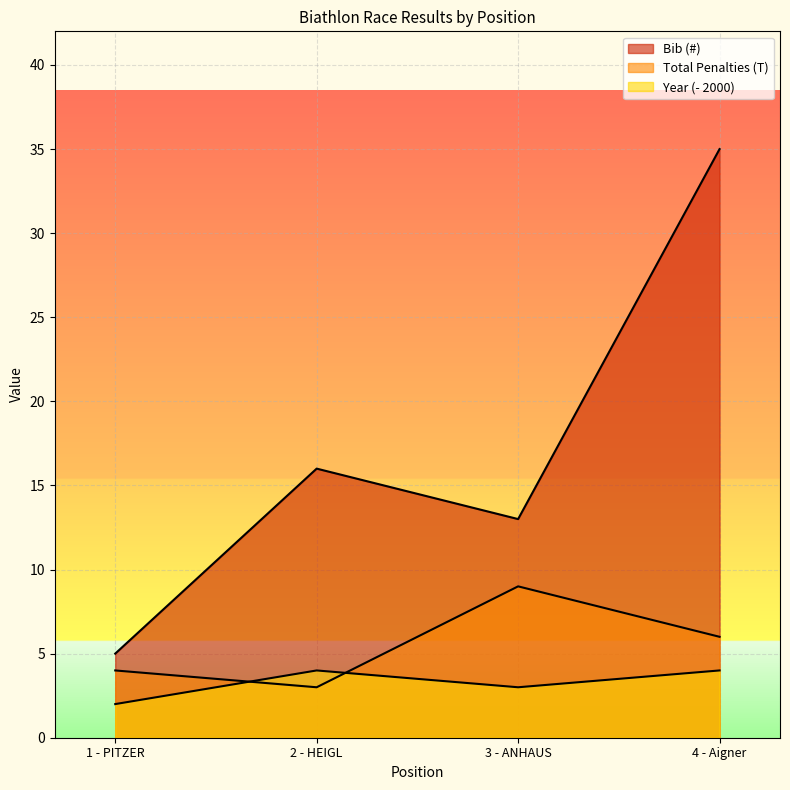

What value does the Birth Year series have at 2 - HEIGL?

4